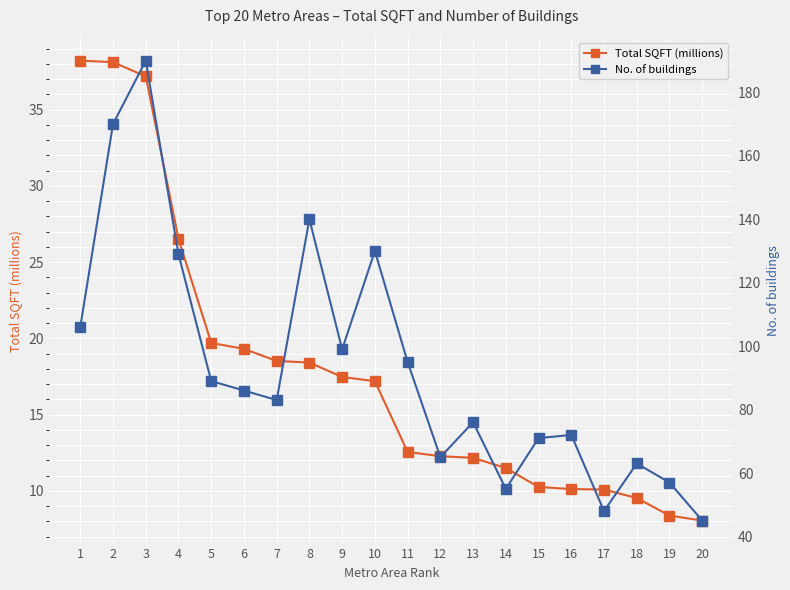

What is the value of the Total SQFT (millions) point at the 3rd from the left?

37.2